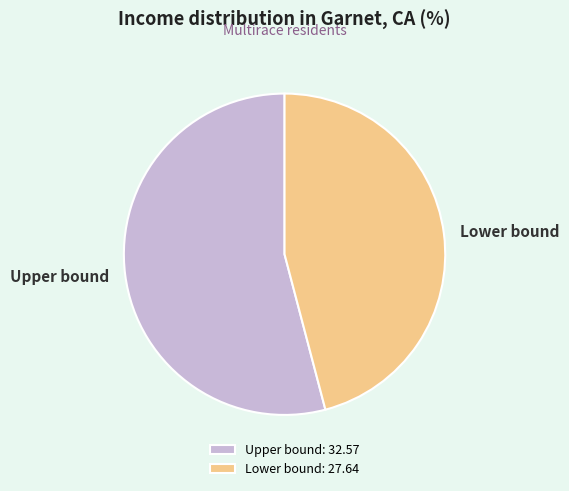

The Upper bound slice represents 67% of the pie. True or false?

False